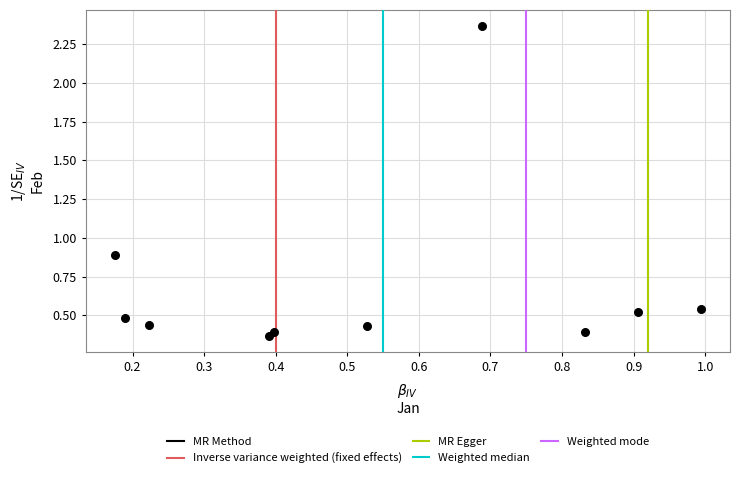

What is the average Y value?

0.7